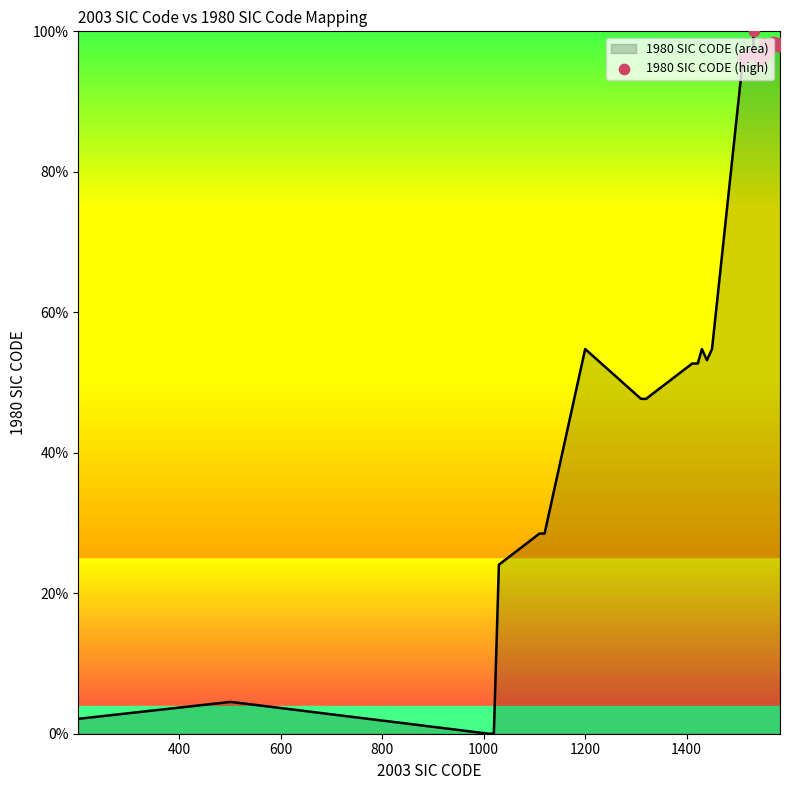

What is the difference between the maximum and minimum values?

100.0